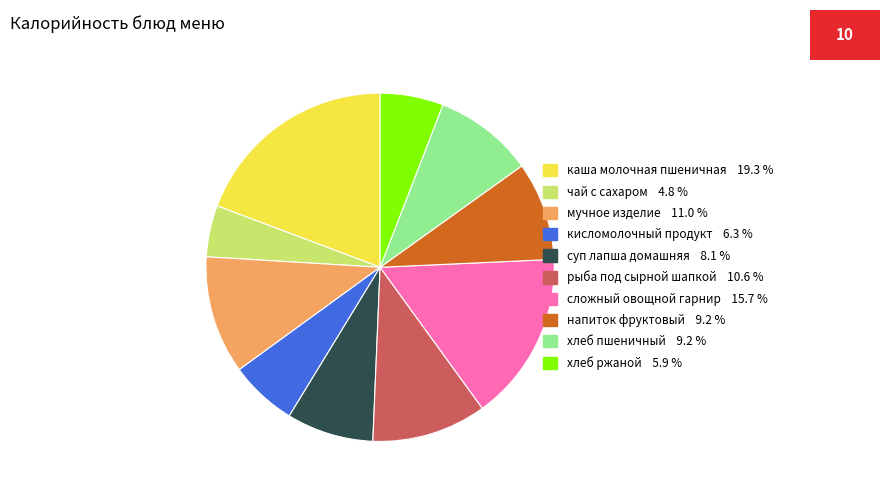

Does any single category account for the majority?

No